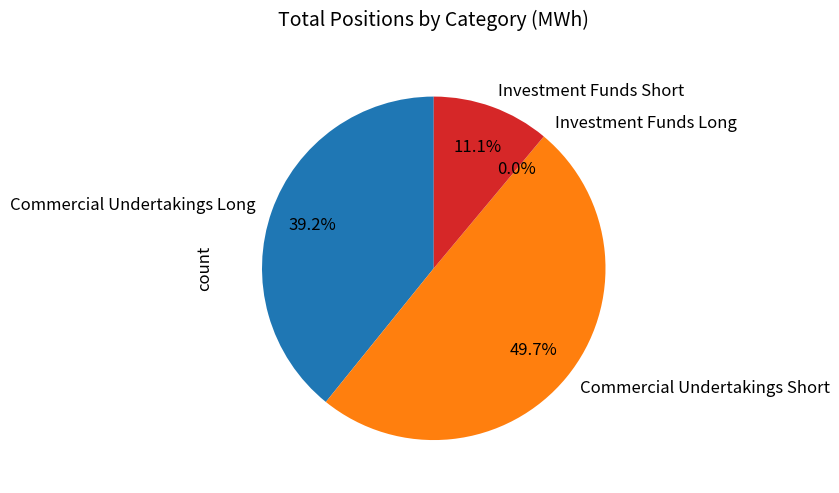

Is Commercial Undertakings Long the majority of the pie?

No